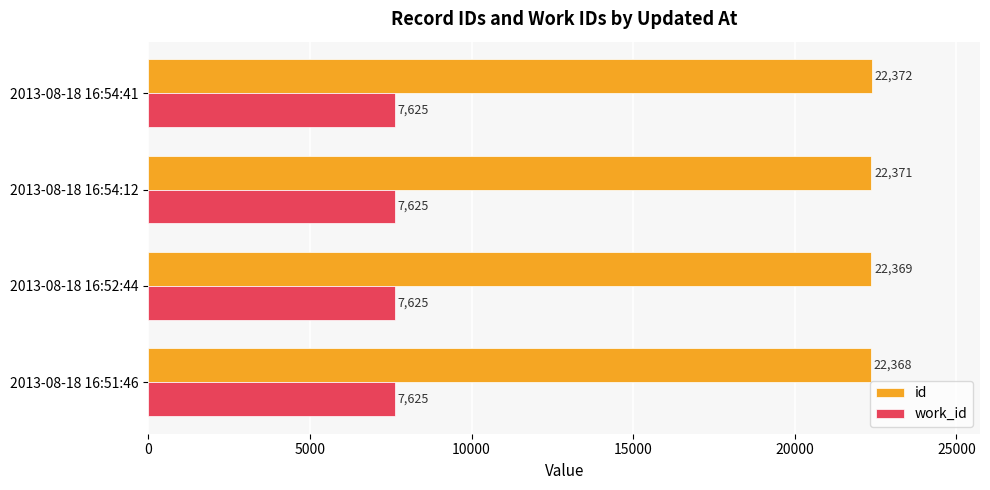

What is the greatest value displayed?

22372